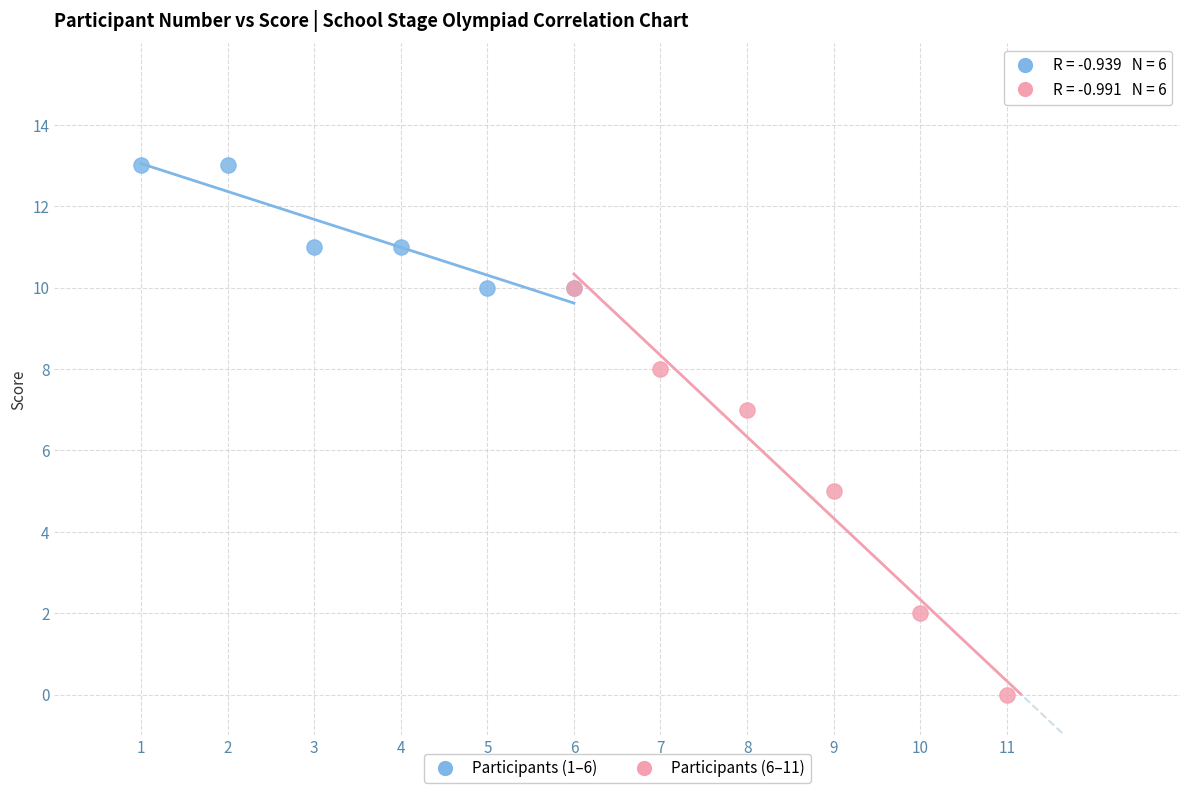

Which series contains the highest Y value?

Participants (1–6)